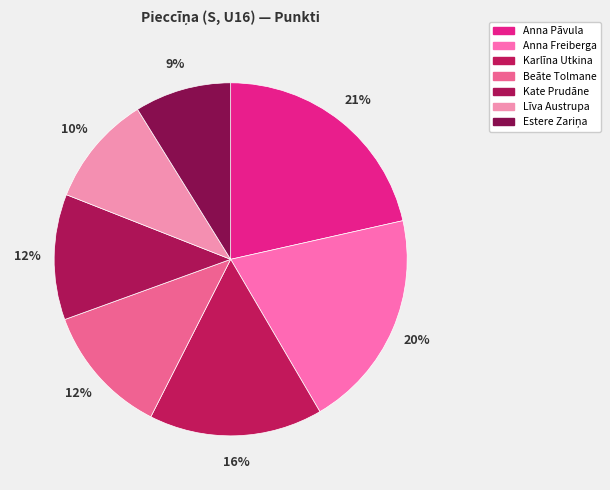

How many segments does this pie chart have?

7